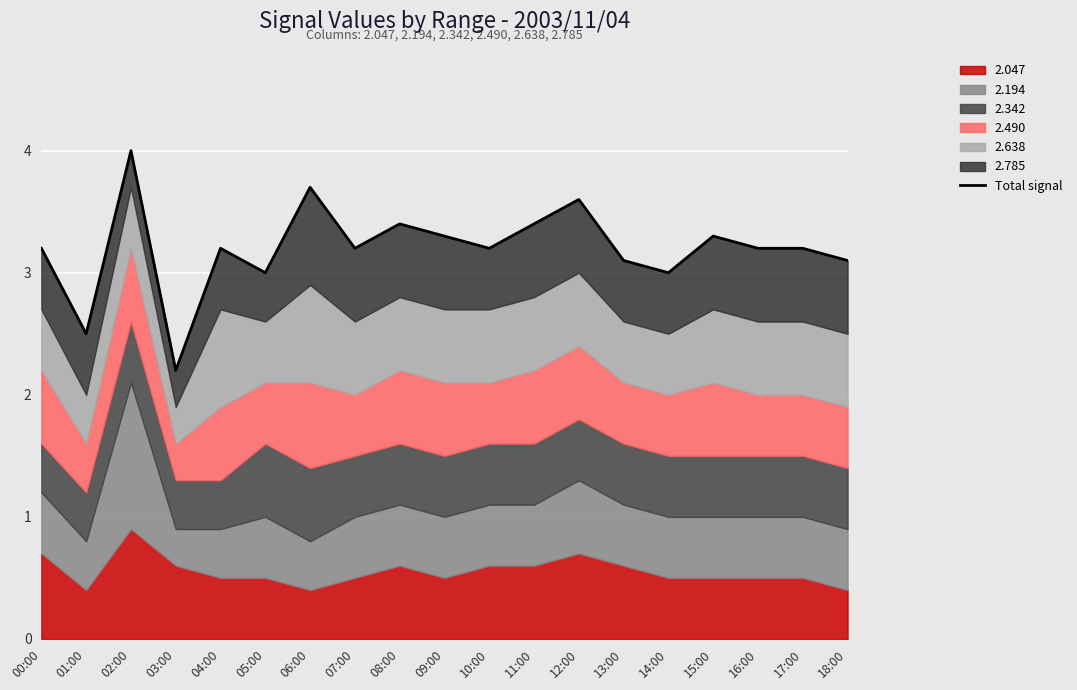

Rank the categories by value from lowest to highest.

03:00, 01:00, 05:00, 14:00, 13:00, 18:00, 00:00, 04:00, 07:00, 10:00, 16:00, 17:00, 09:00, 15:00, 08:00, 11:00, 12:00, 06:00, 02:00